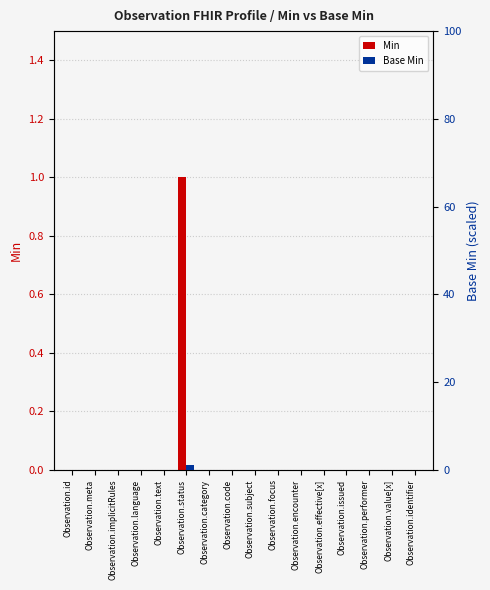

How many groups of bars are there?

16